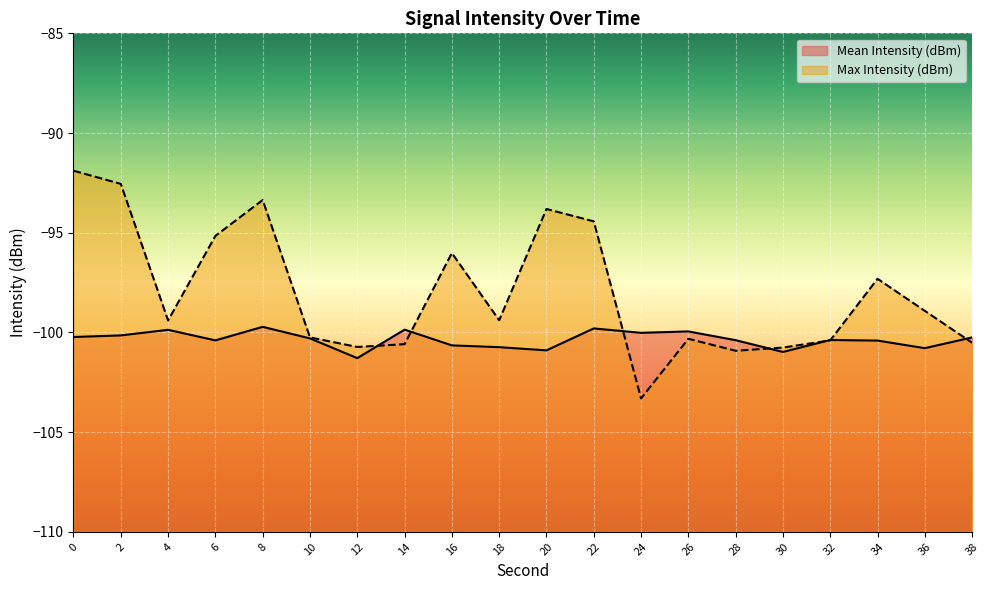

How many intersections are there between Mean Intensity (dBm) and Max Intensity (dBm)?

7